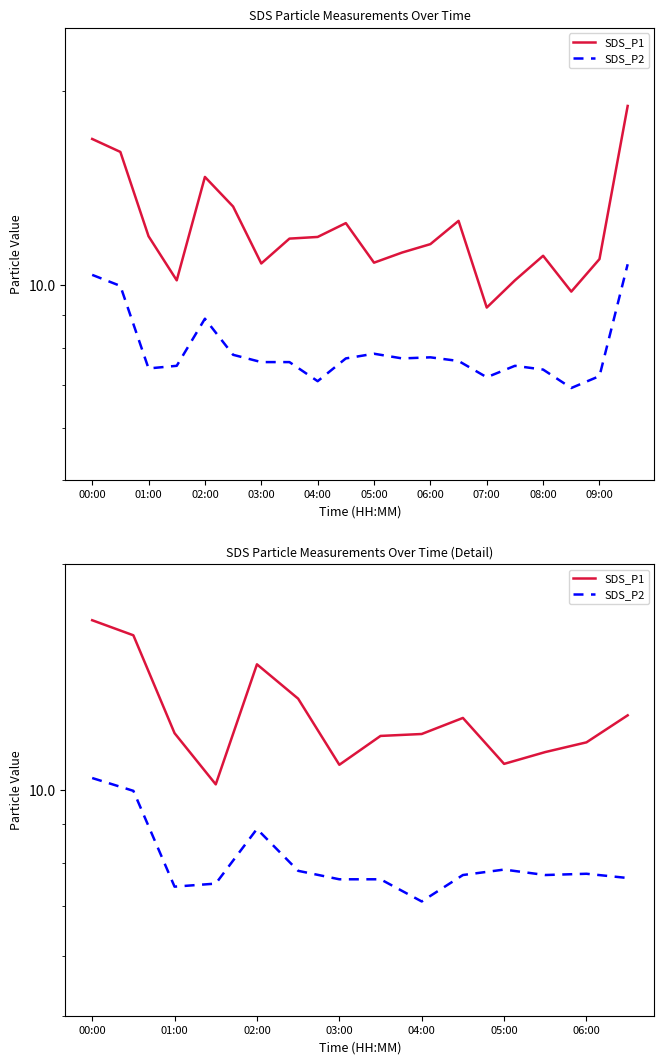

True or false: SDS_P1 has a value of 3.6 at 11.

False